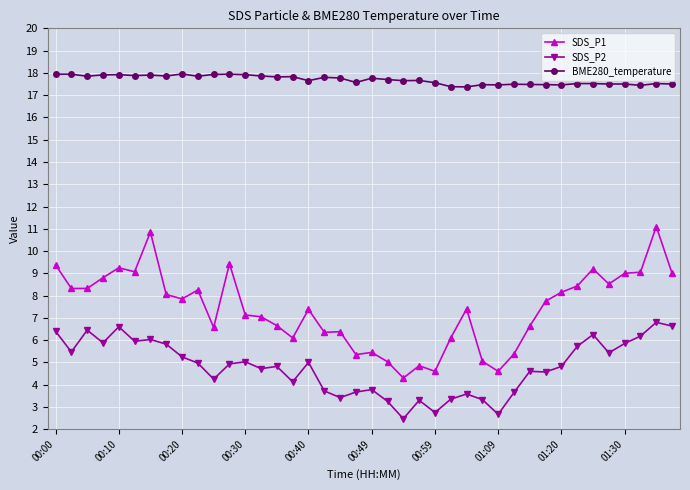

What is the value of the SDS_P1 point at the 39th from the left?

11.1